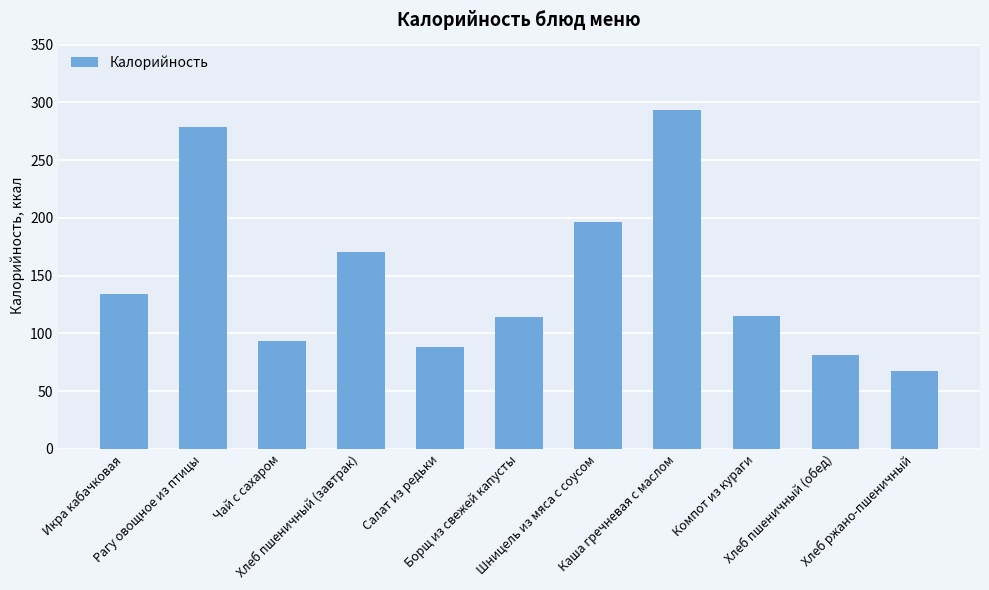

Are the bars grouped side by side (vs. stacked)?

No